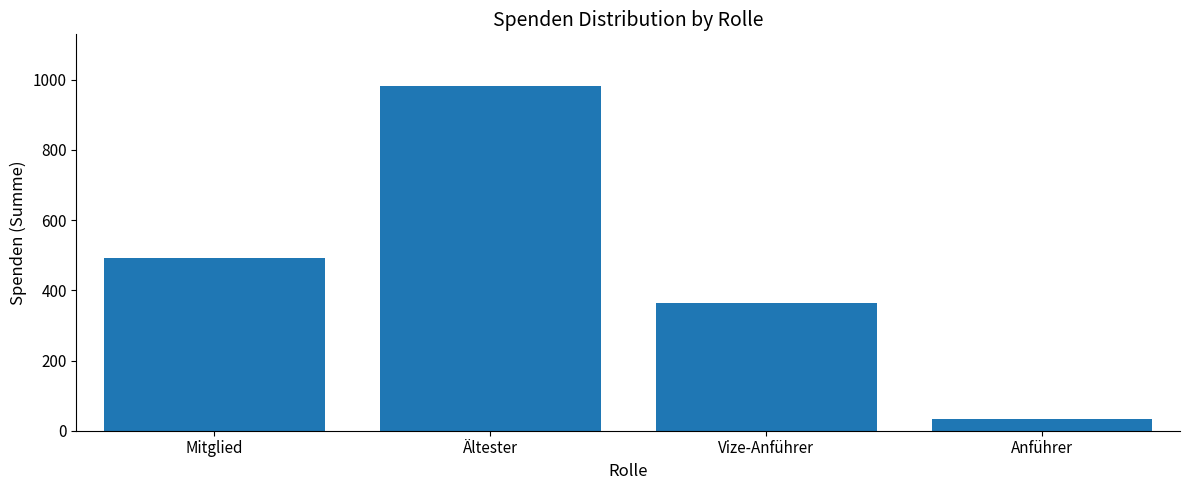

Is it true that the value at Anführer is 34?

True